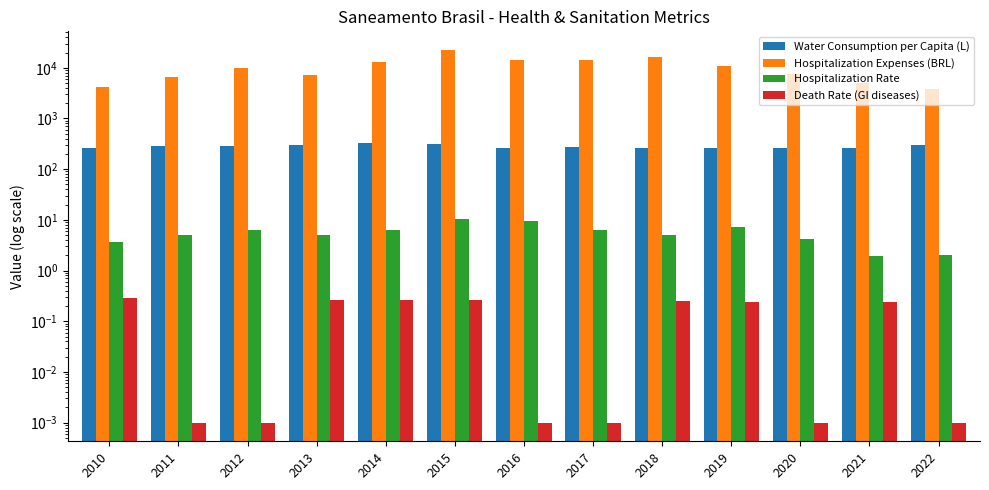

At which label does Hospitalization Expenses (BRL) first exceed 10100?

2012